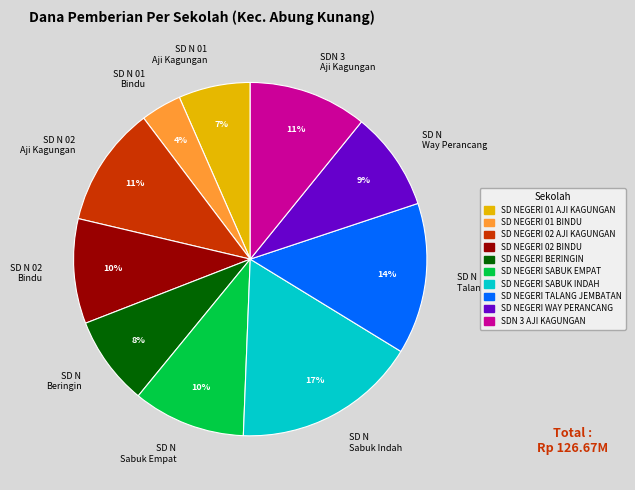

What percentage is the SD N 01 Bindu slice, to the nearest percent?

4%